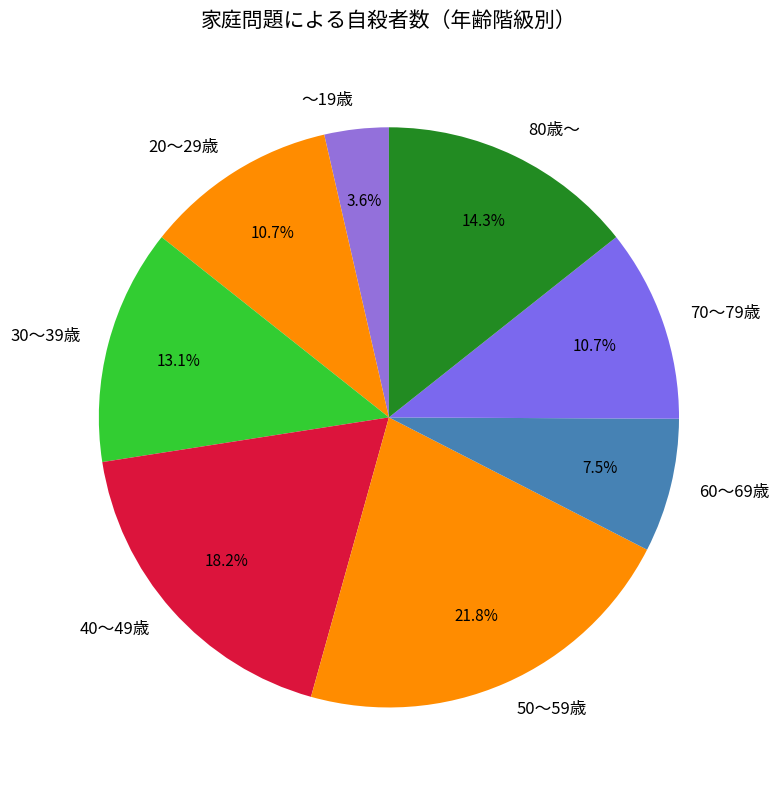

To the nearest percent, what portion does 50～59歳 represent?

22%